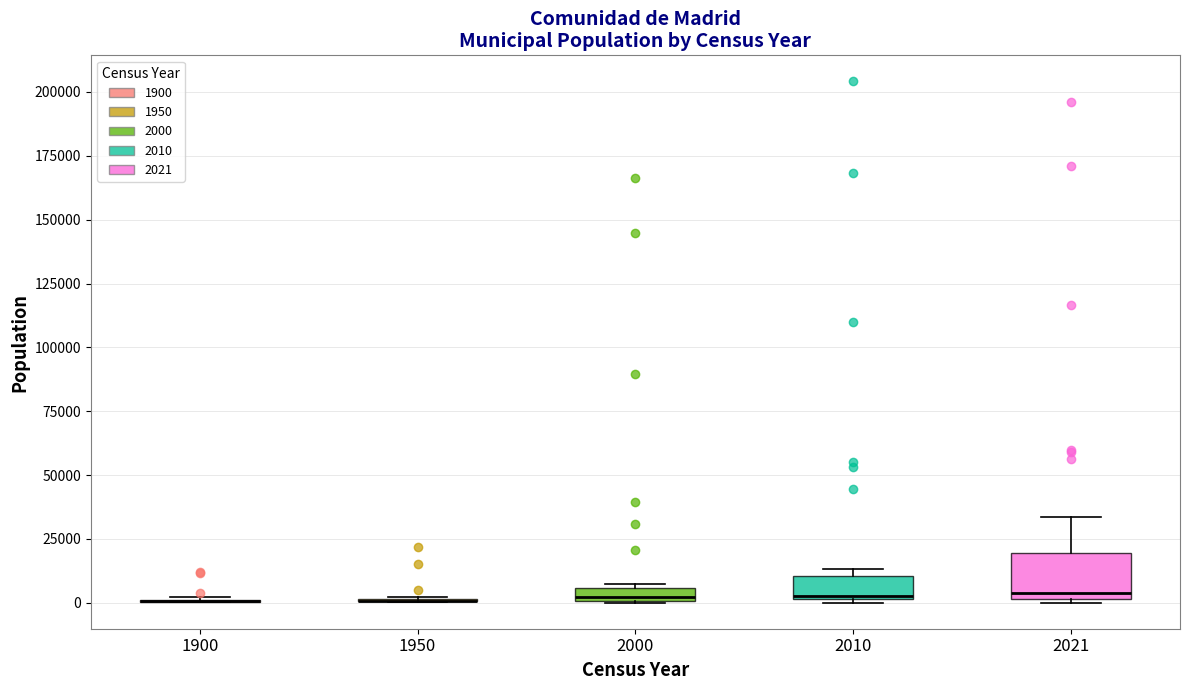

Comparing the boxes themselves (not the whiskers), which one is the tallest?

2021